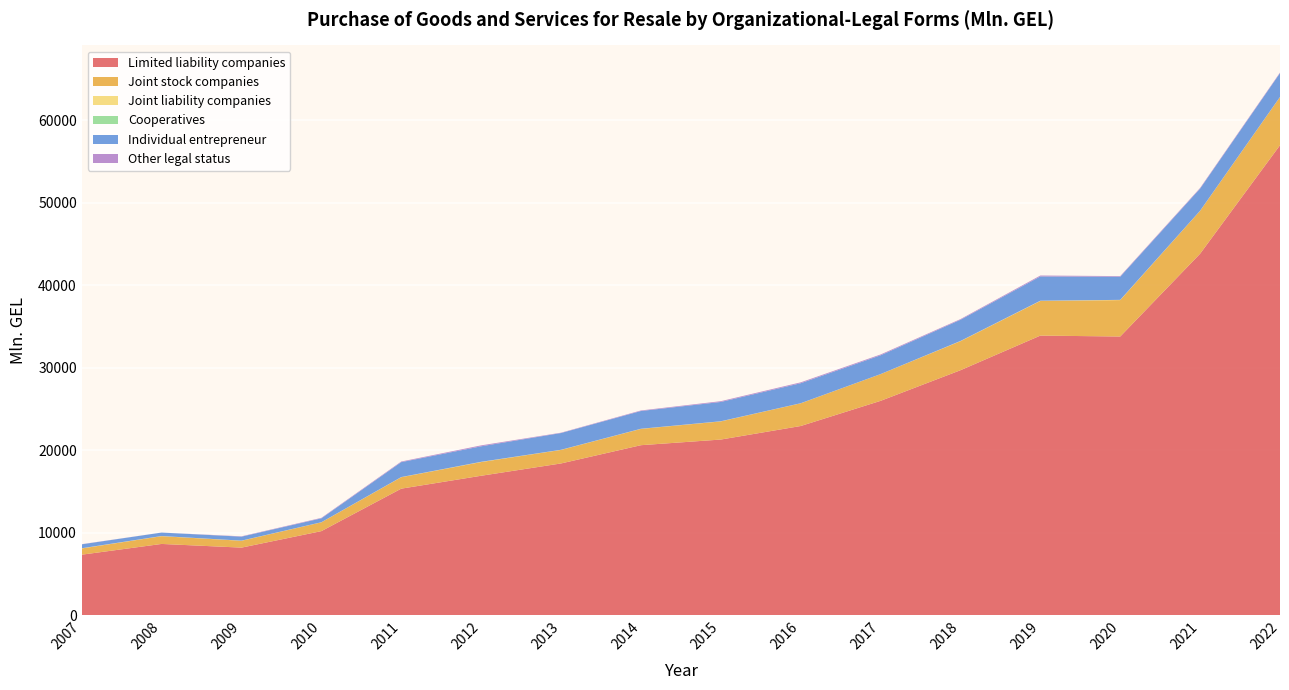

Reading left to right, list all the values displayed in this chart.

Limited liability companies: 2007=7339.7	2008=8643.2	2009=8196.6	2010=10196.9	2011=15348.2	2012=16911.2	2013=18404.4	2014=20617.4	2015=21302.8	2016=22943.7	2017=25994.9	2018=29708.9	2019=33908.0	2020=33797.8	2021=43839.3	2022=56994.4
Joint stock companies: 2007=755.8	2008=940.1	2009=830.4	2010=1066.7	2011=1385.7	2012=1661.2	2013=1639.6	2014=1975.2	2015=2199.7	2016=2751.4	2017=3237.9	2018=3521.3	2019=4200.7	2020=4415.9	2021=5200.5	2022=5842.0
Joint liability companies: 2007=22.4	2008=17.5	2009=15.4	2010=9.8	2011=16.3	2012=24.6	2013=14.1	2014=13.7	2015=14.8	2016=8.9	2017=4.6	2018=24.8	2019=25.8	2020=25.9	2021=10.9	2022=12.9
Cooperatives: 2007=1.6	2008=2.3	2009=1.9	2010=2.0	2011=2.2	2012=5.6	2013=2.8	2014=3.8	2015=2.8	2016=2.1	2017=2.0	2018=2.2	2019=2.5	2020=2.7	2021=2.7	2022=0.0
Individual entrepreneur: 2007=476.0	2008=418.1	2009=481.8	2010=471.4	2011=1812.1	2012=1881.2	2013=2032.1	2014=2153.7	2015=2341.2	2016=2427.0	2017=2278.4	2018=2570.3	2019=2943.4	2020=2809.4	2021=2686.2	2022=2888.3
Other legal status: 2007=19.1	2008=0.9	2009=39.2	2010=58.7	2011=72.5	2012=111.5	2013=42.1	2014=64.5	2015=94.2	2016=105.6	2017=100.1	2018=79.2	2019=112.6	2020=71.2	2021=74.7	2022=71.8